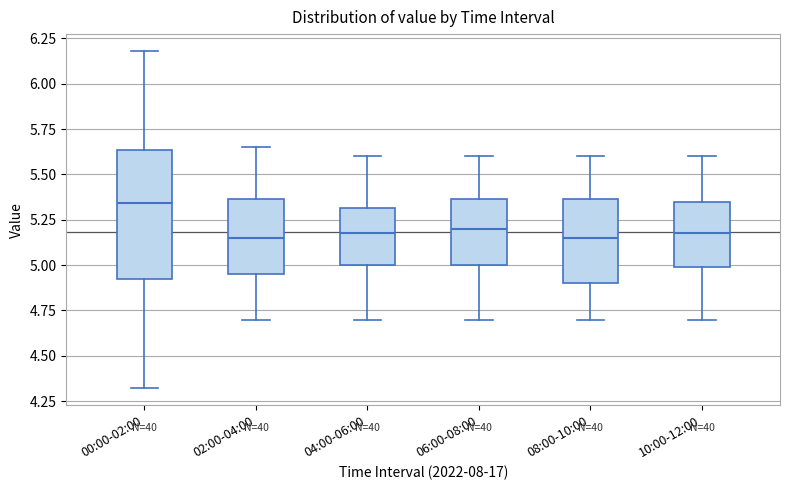

Where does the median line of the box for 04:00-06:00 sit on the y-axis? The values are not printed on the chart, so give them approximately, as read against the axis.

5.20